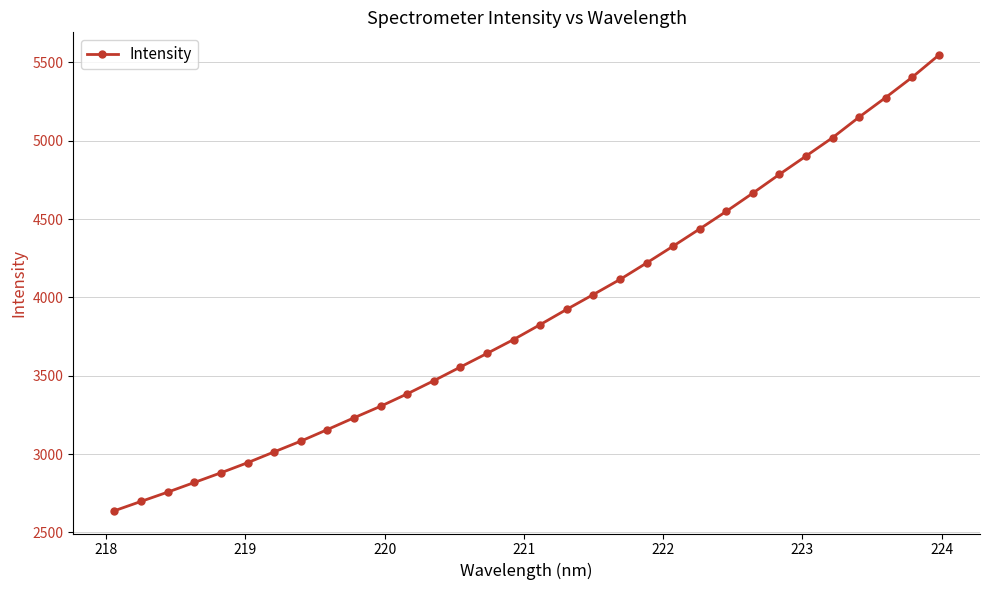

What is the difference between the maximum and second lowest values?

2849.0